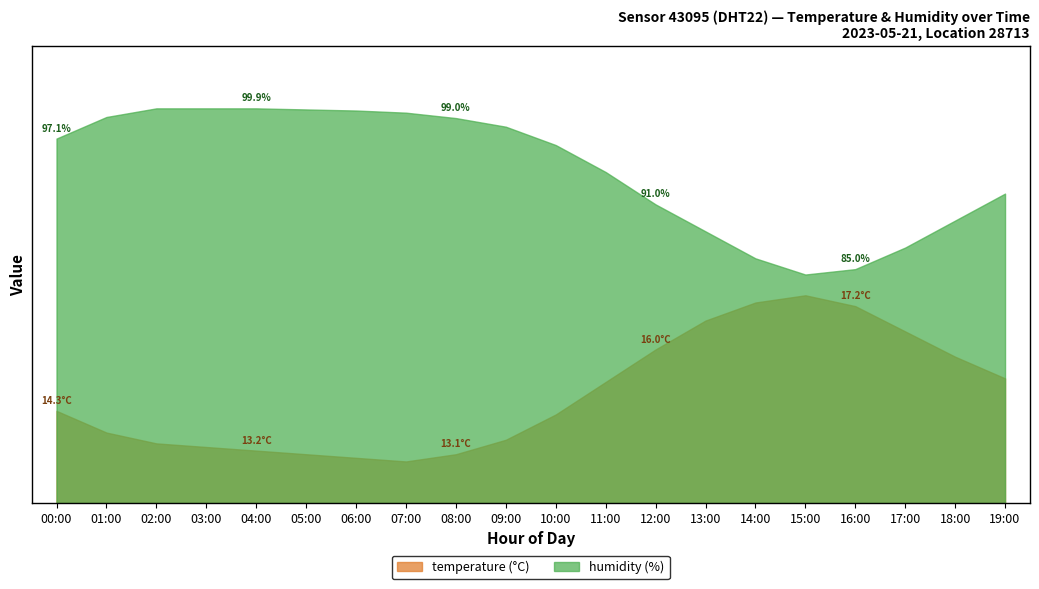

Where is the first local minimum for temperature?

07:00